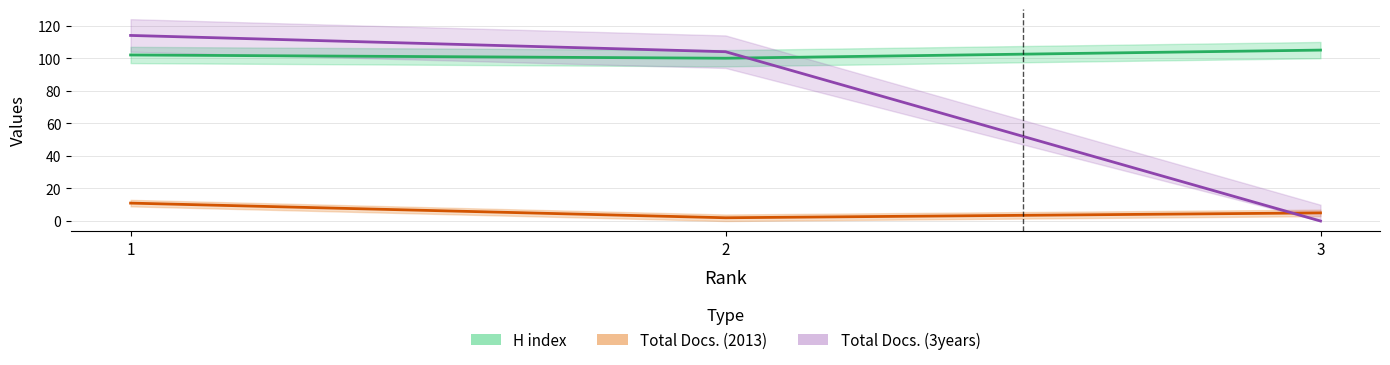

What is the average value of the H index series?

102